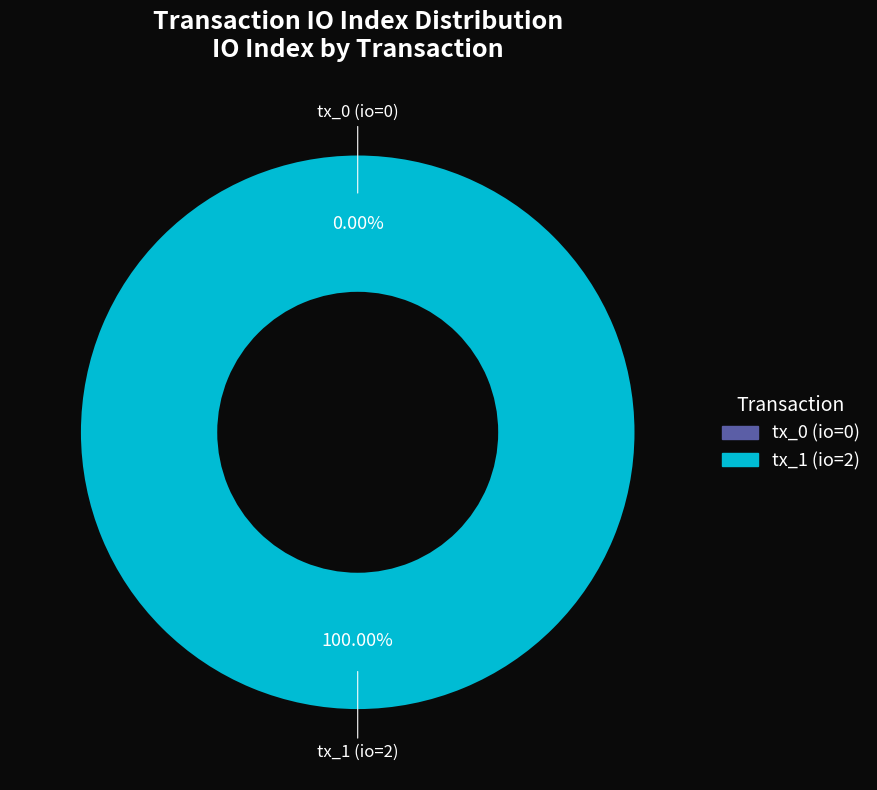

True or false: tx_0 (io=0) accounts for 0% of the total.

True